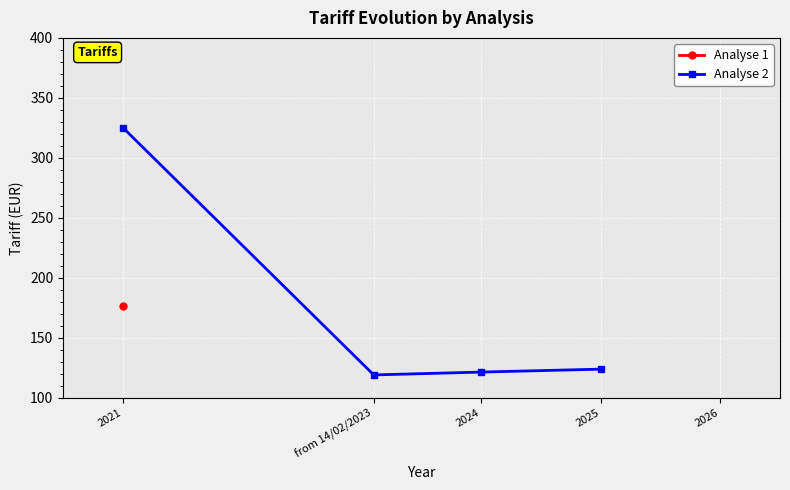

What position from the right is 2021?

4